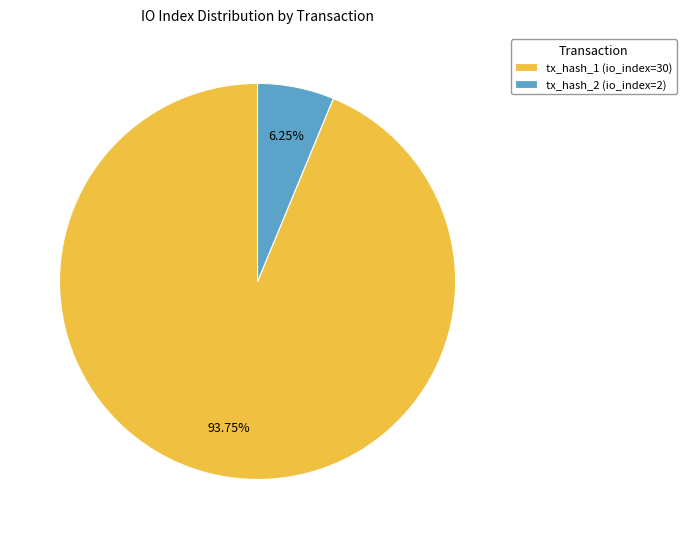

Rank the categories by value from lowest to highest.

tx_hash_2 (io_index=2), tx_hash_1 (io_index=30)